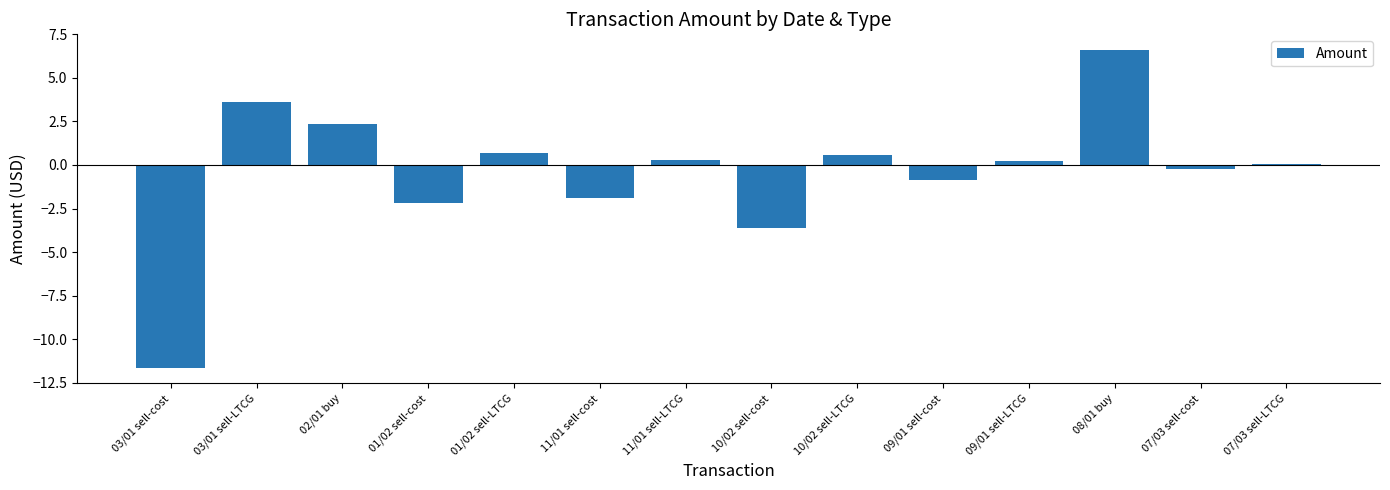

What is the minimum value shown in the chart?

-11.6